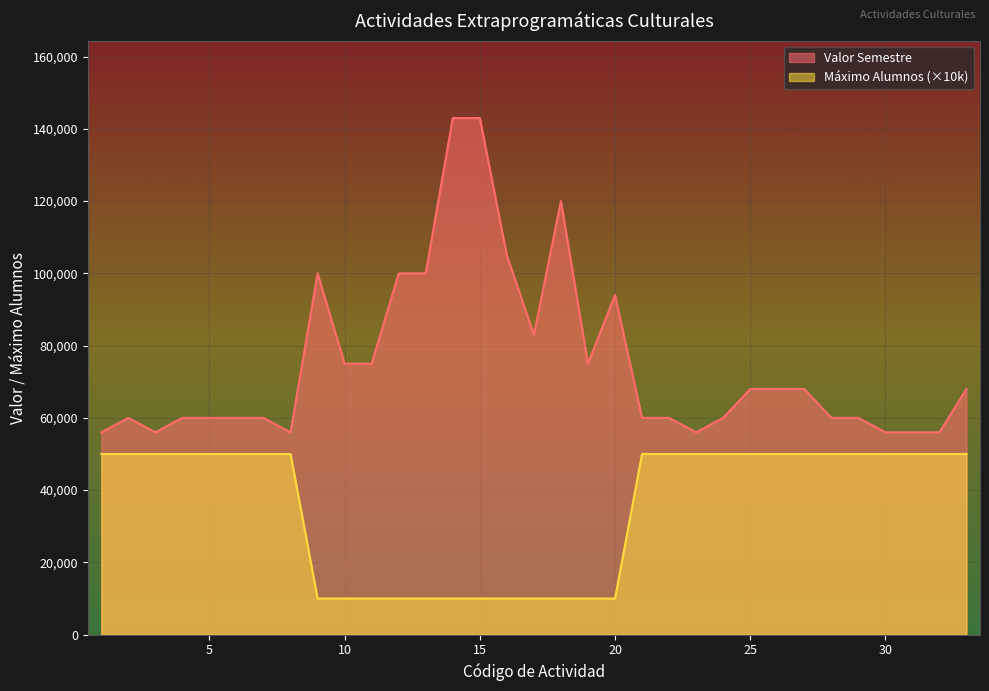

What is the total value across all series at 30?

106000